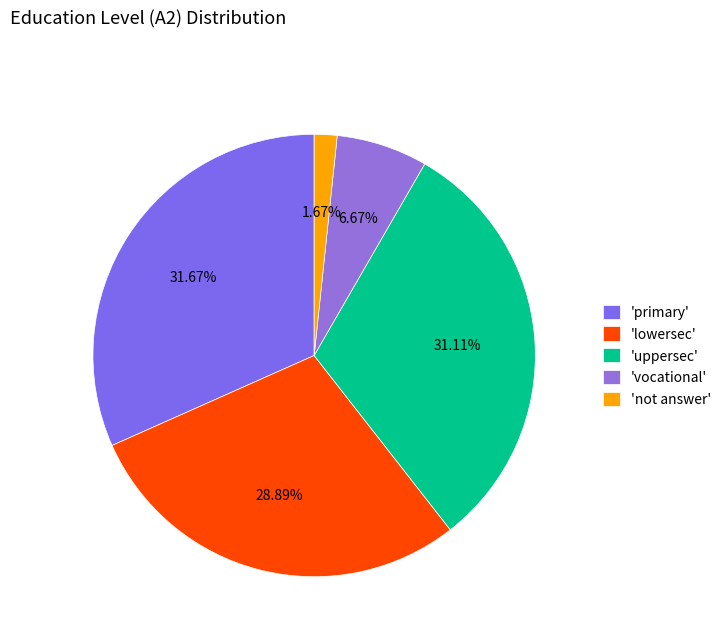

To the nearest percent, what is the difference between the largest and smallest slice percentages?

30%